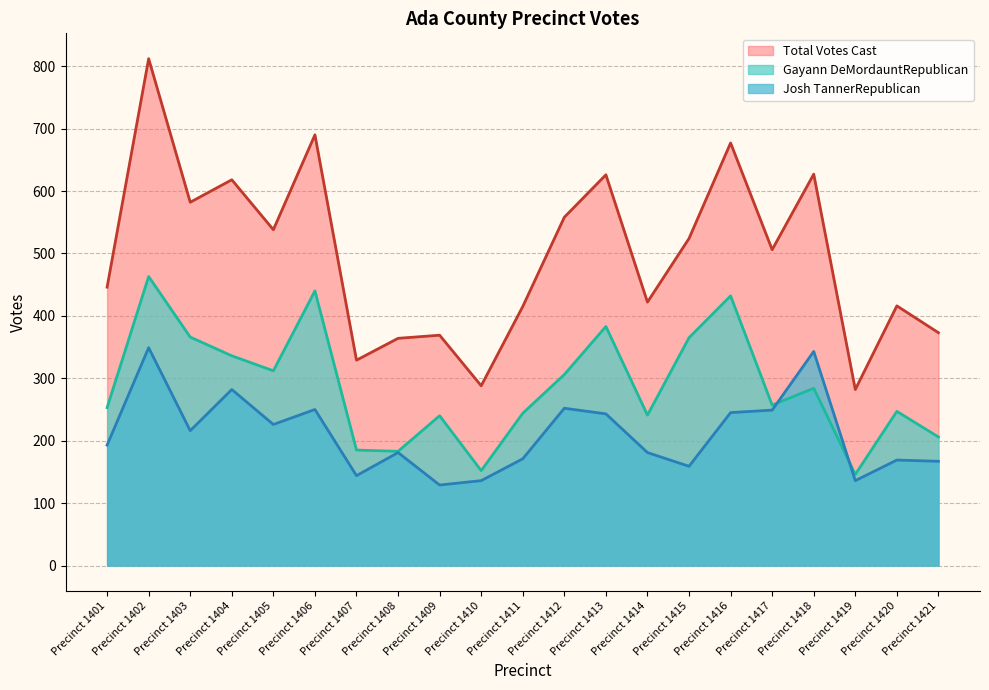

Is the value of Total Votes Cast at Precinct 1404 greater than the value of Josh TannerRepublican at Precinct 1412?

Yes